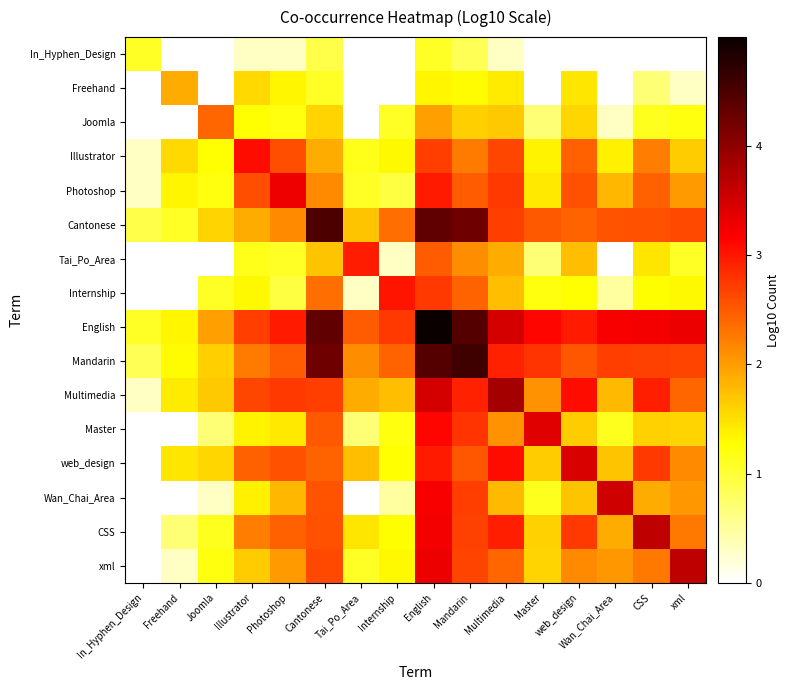

Is the value of In_Hyphen_Design at Master greater than the value of Tai_Po_Area at English?

No